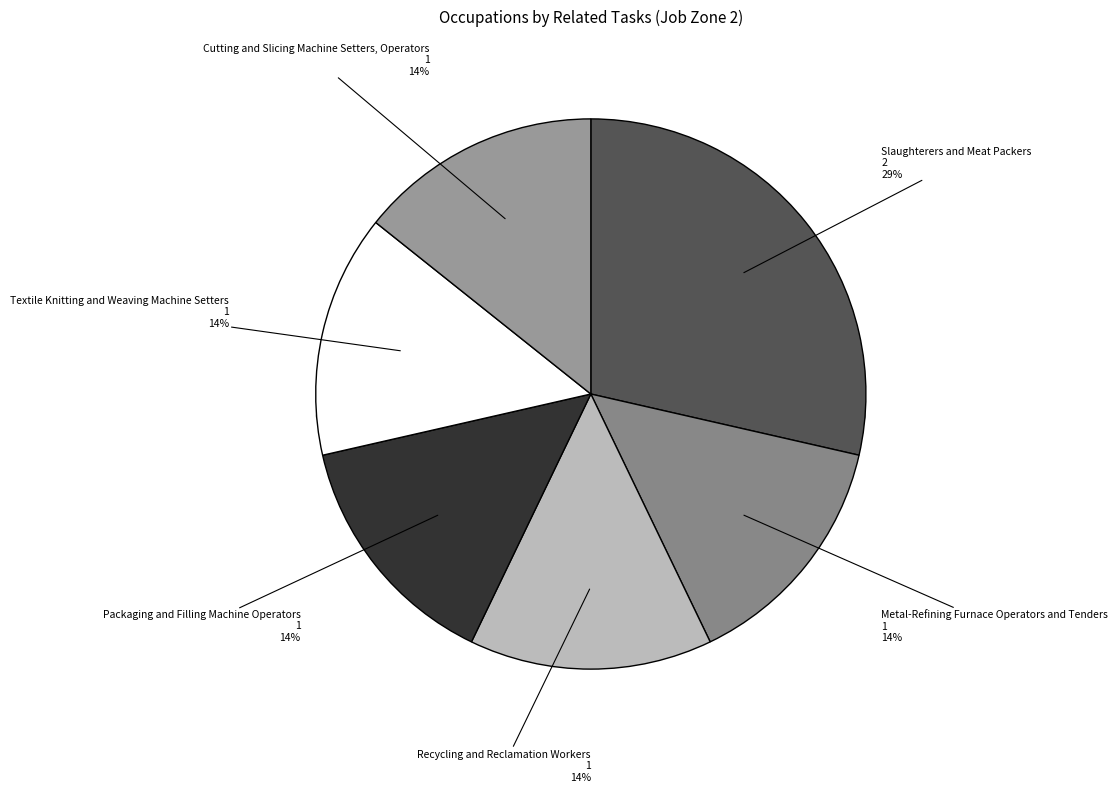

To the nearest percent, what portion does Packaging and Filling Machine Operators represent?

14%